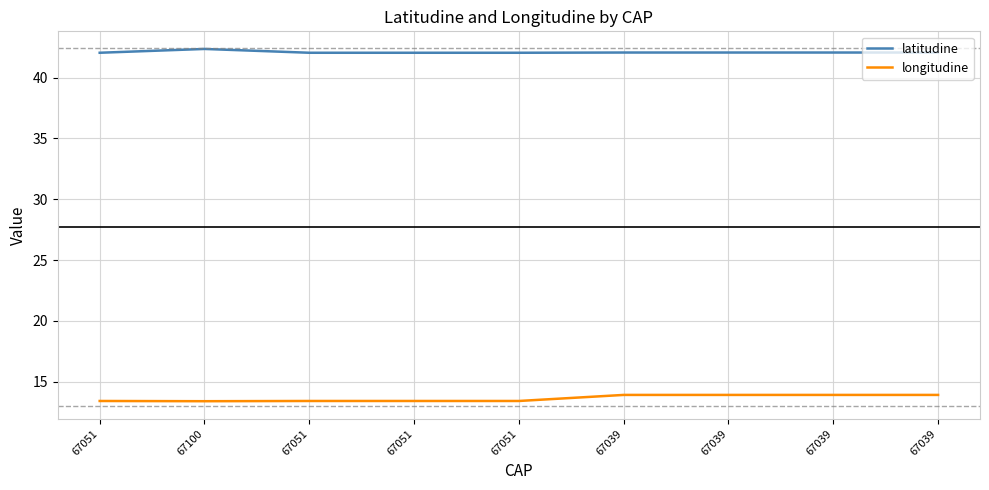

What are all the series names shown in the legend?

latitudine, longitudine